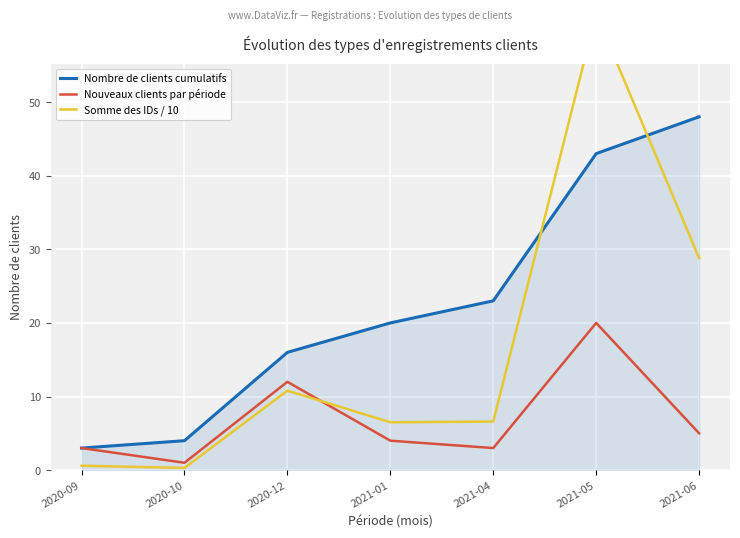

True or false: Somme des IDs / 10 has more than 1 points higher than both neighbors.

True